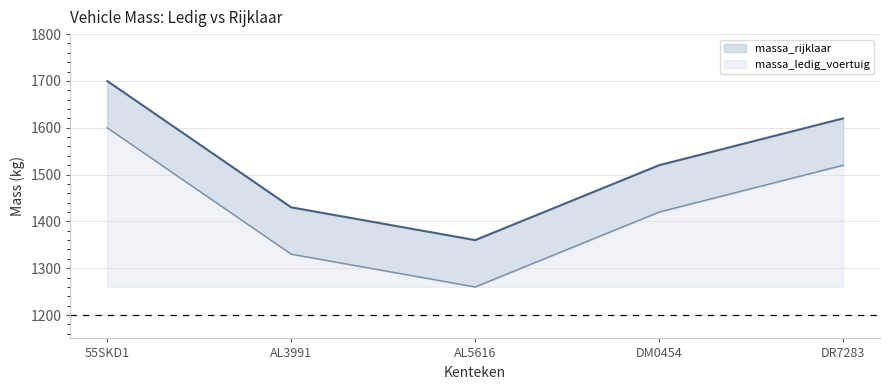

What is the difference between the massa_ledig_voertuig values at AL5616 and DM0454?

160